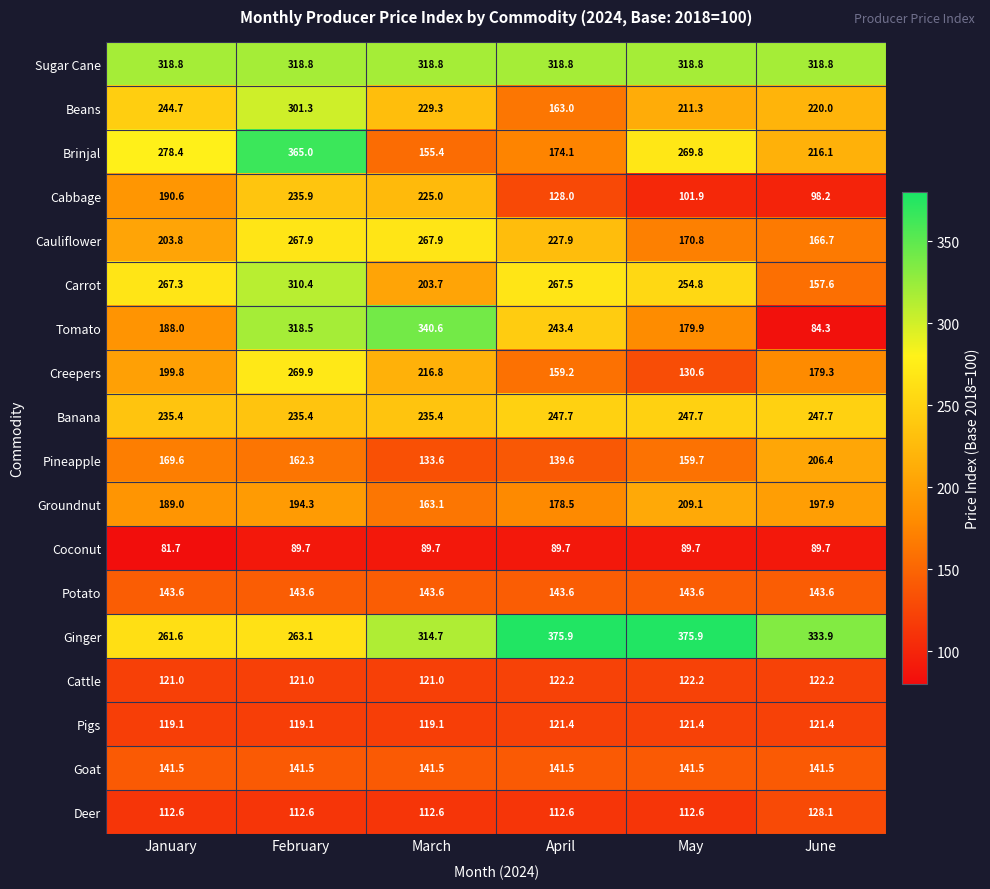

What is the highest value of the Potato series?

143.6